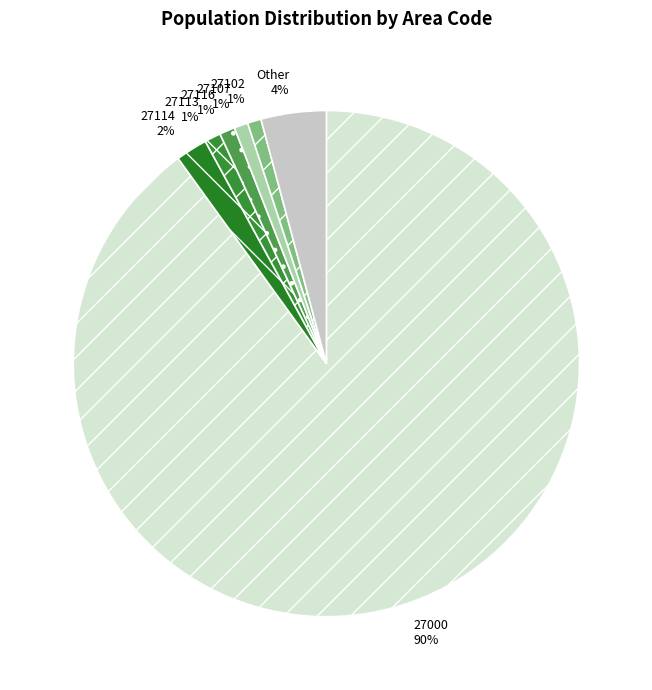

True or false: 27000 accounts for 99% of the total.

False